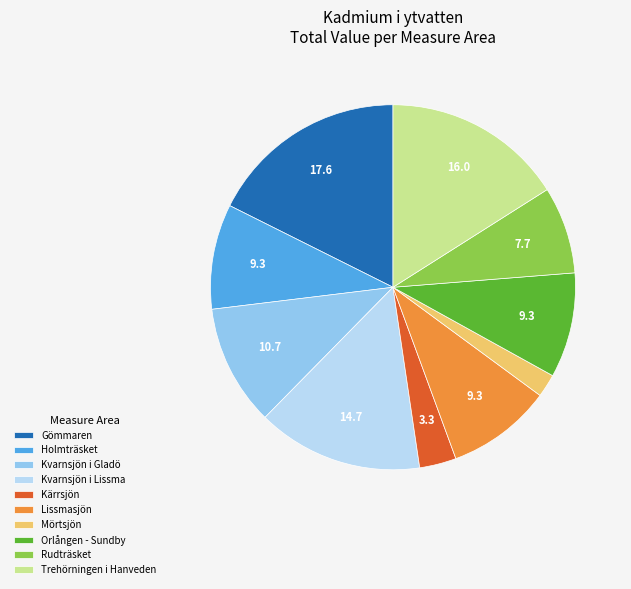

What is the smallest slice in the pie chart?

Mörtsjön